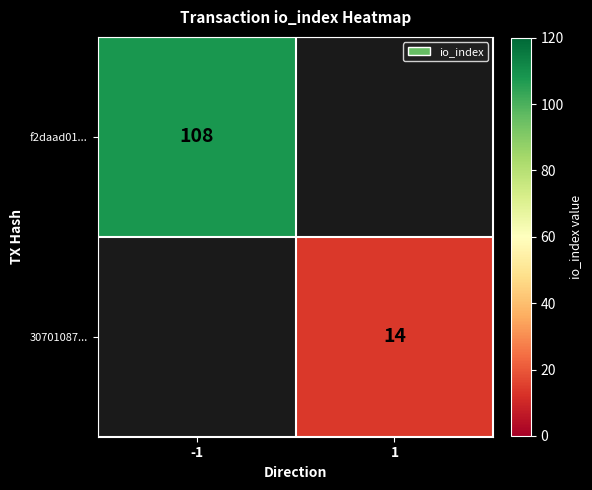

True or false: f2daad01... has a value of 108 at -1.

True